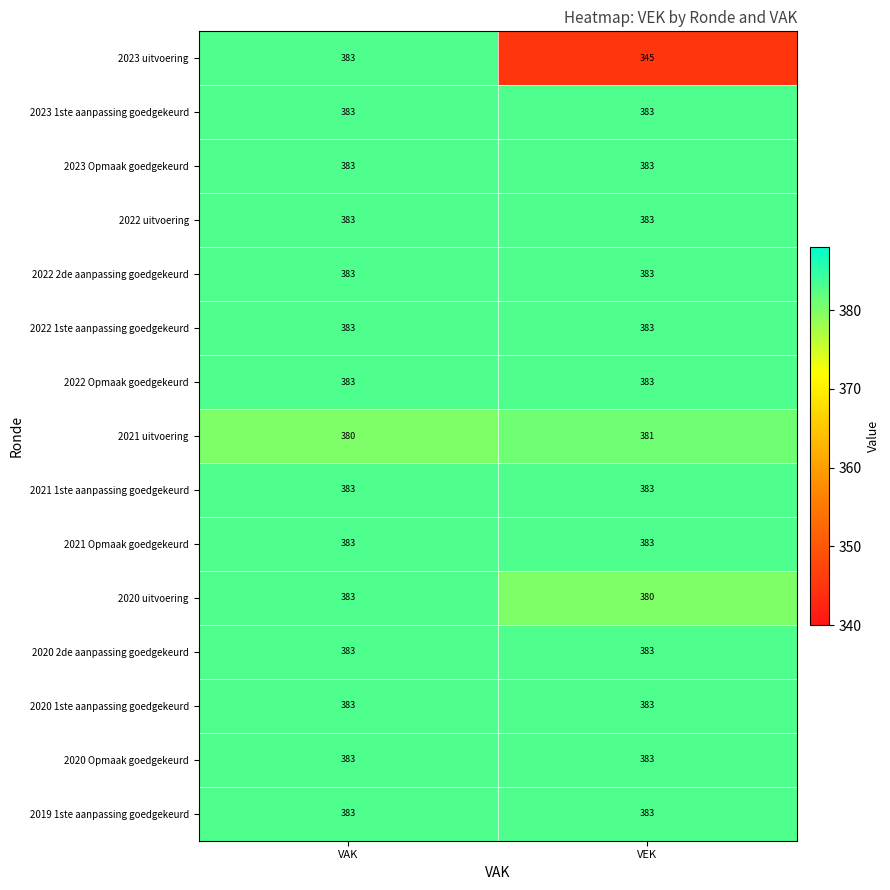

What is the total value across all series at VAK?

5742